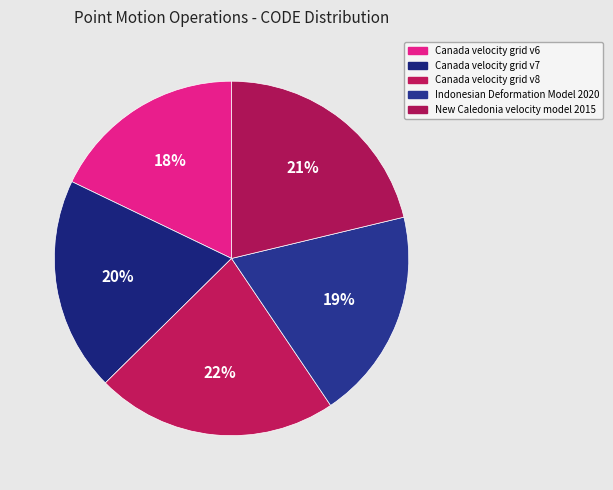

Which category has the smallest portion of the pie?

Canada velocity grid v6